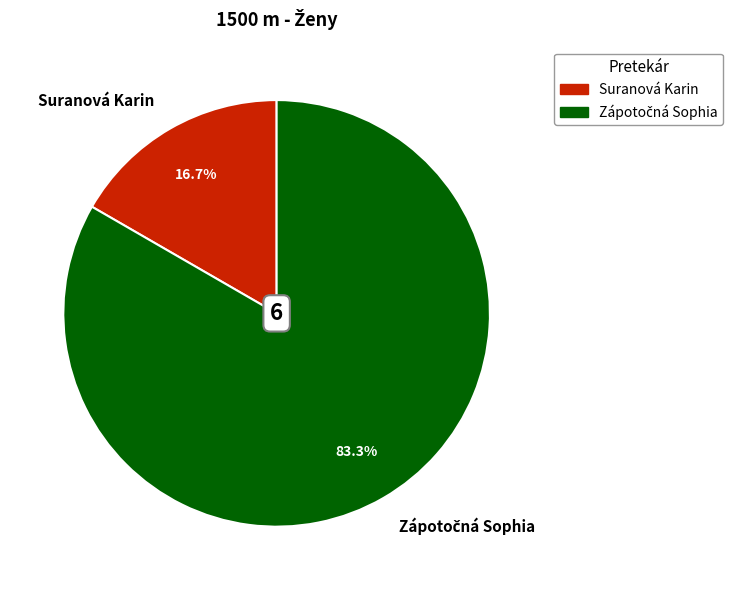

What percentage is NOT represented by Suranová Karin?

83.3%